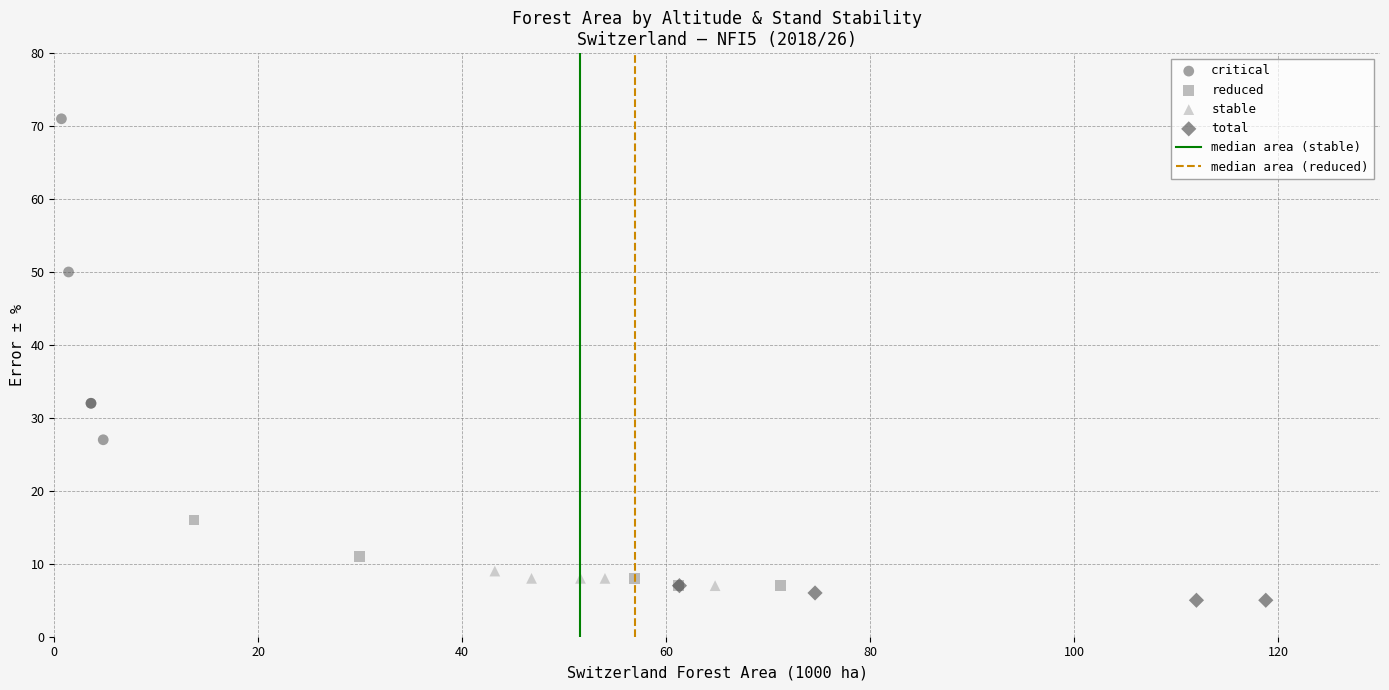

Which series reaches the maximum Y coordinate?

critical